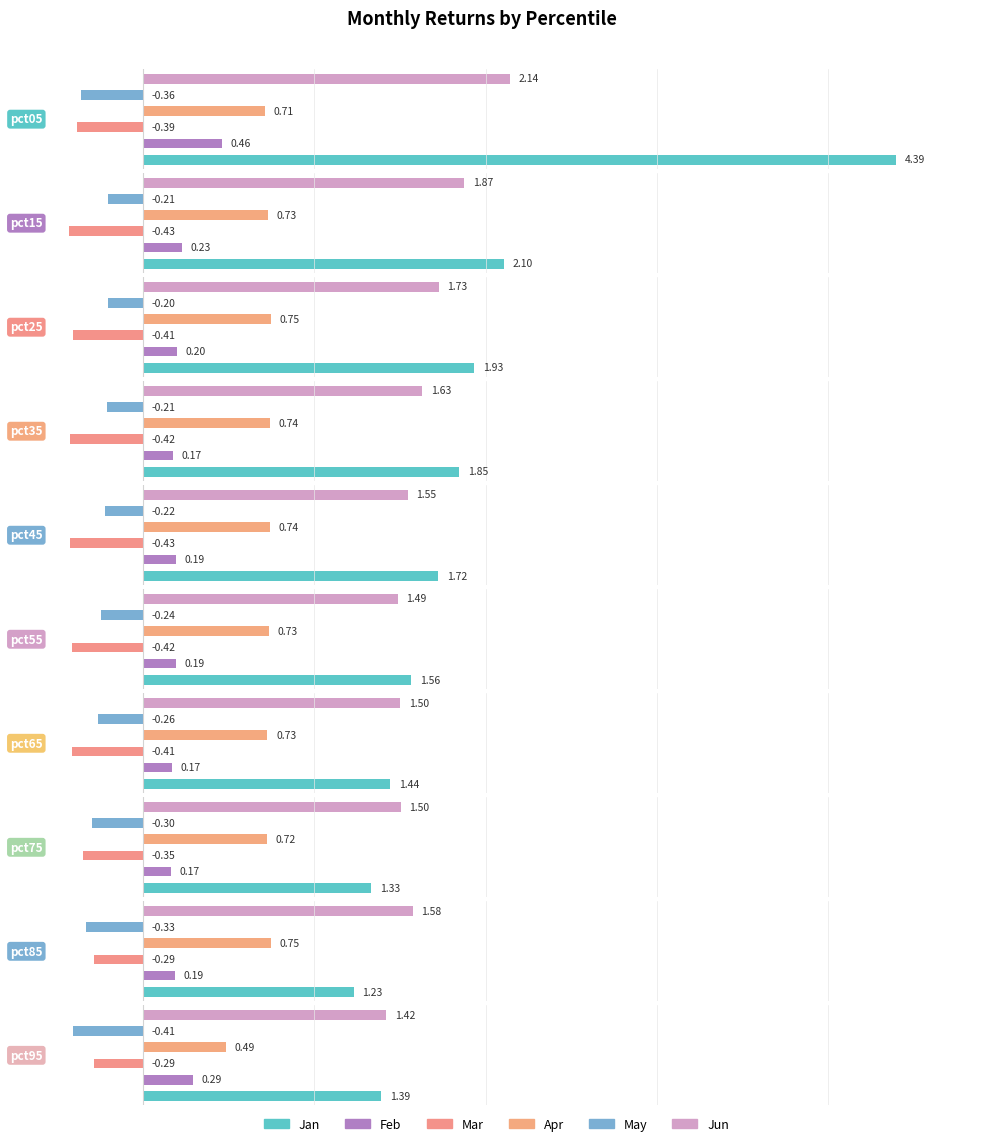

Which category has the lowest value across all series?

pct15